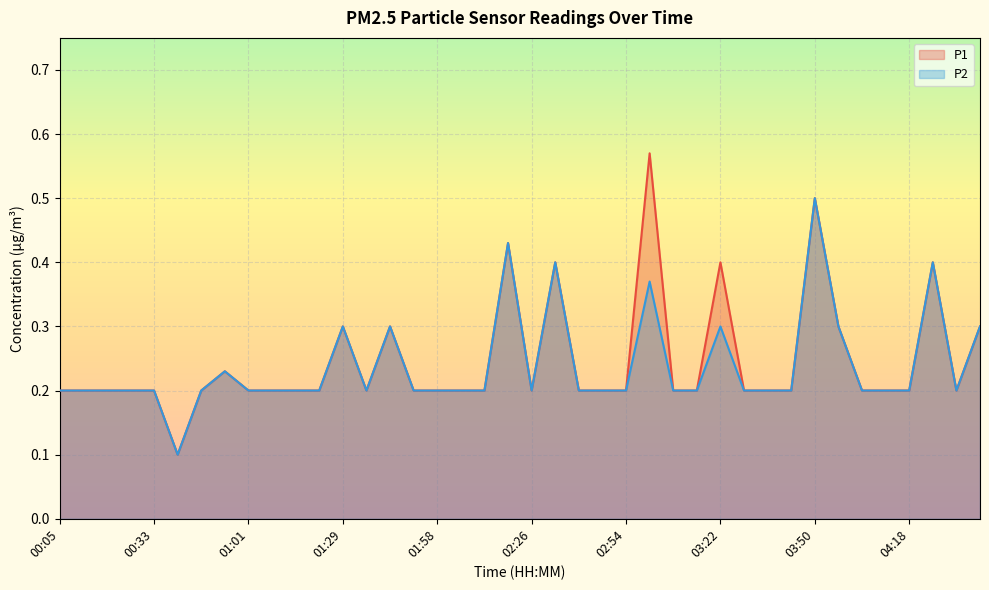

At which label does P2 reach its minimum?

00:40